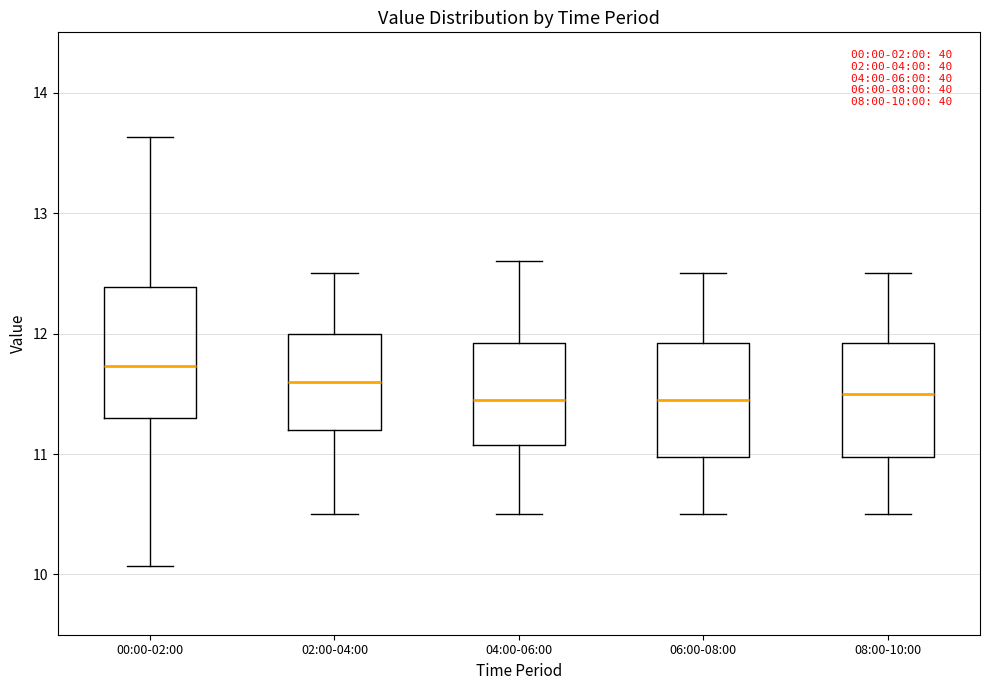

Which box has the highest median line?

00:00-02:00